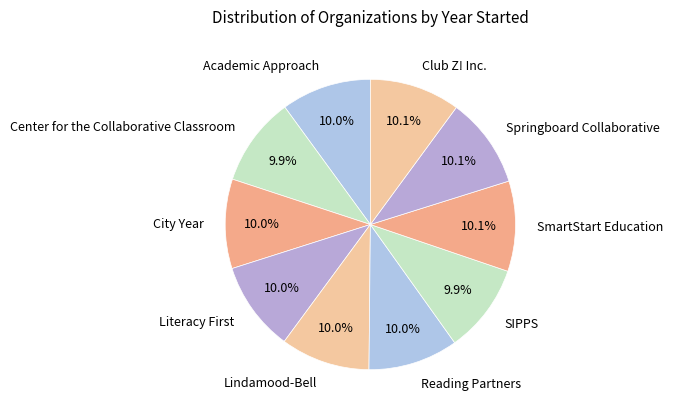

To the nearest percent, what percentage of the pie is Club Z! Inc.?

10%